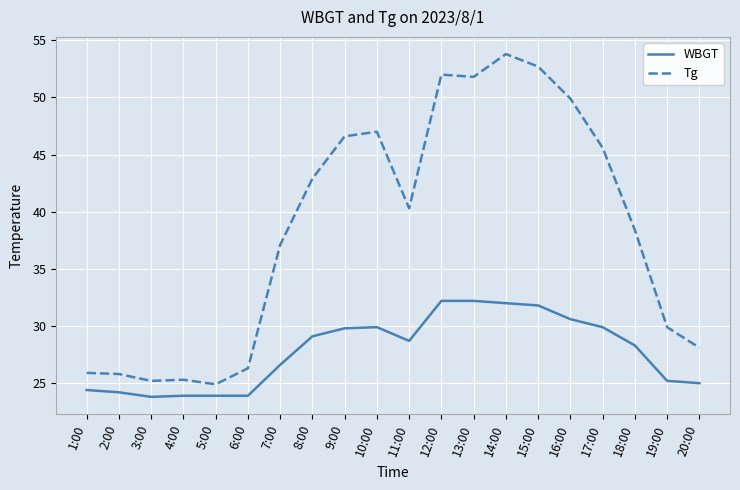

What position from the left is 5:00?

5